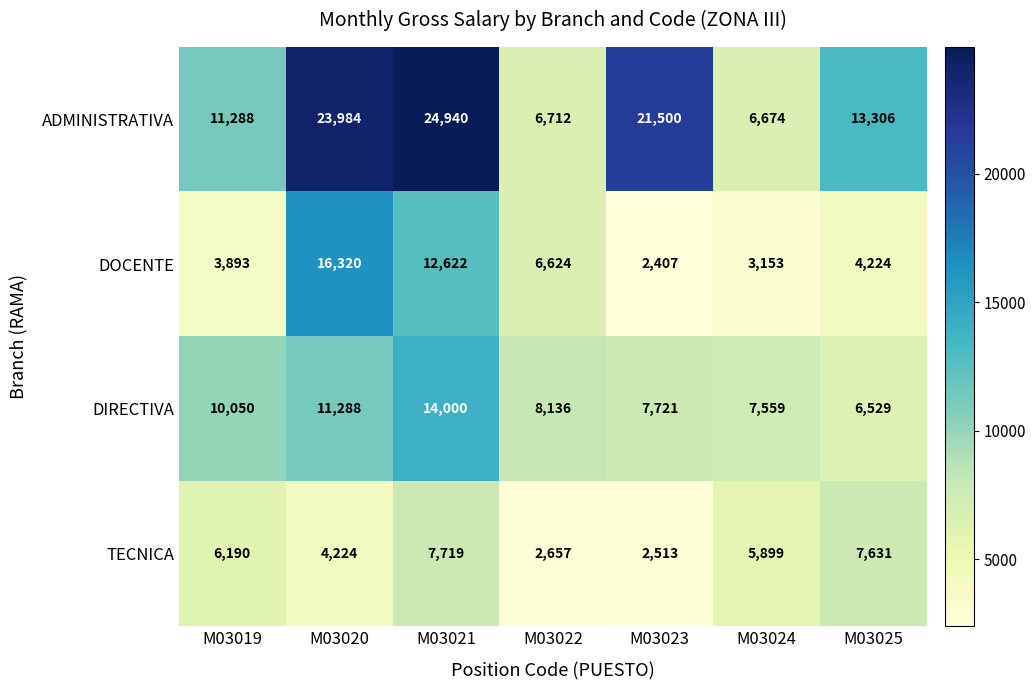

Is it true that ADMINISTRATIVA equals 39259 at M03021?

False